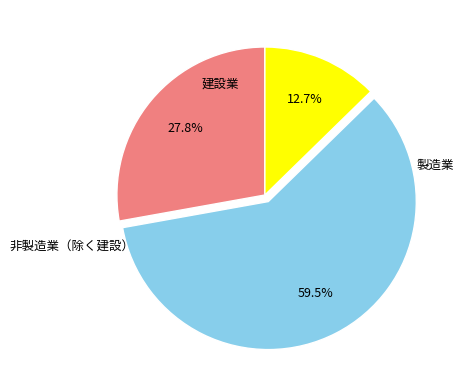

Does any single category account for the majority?

Yes